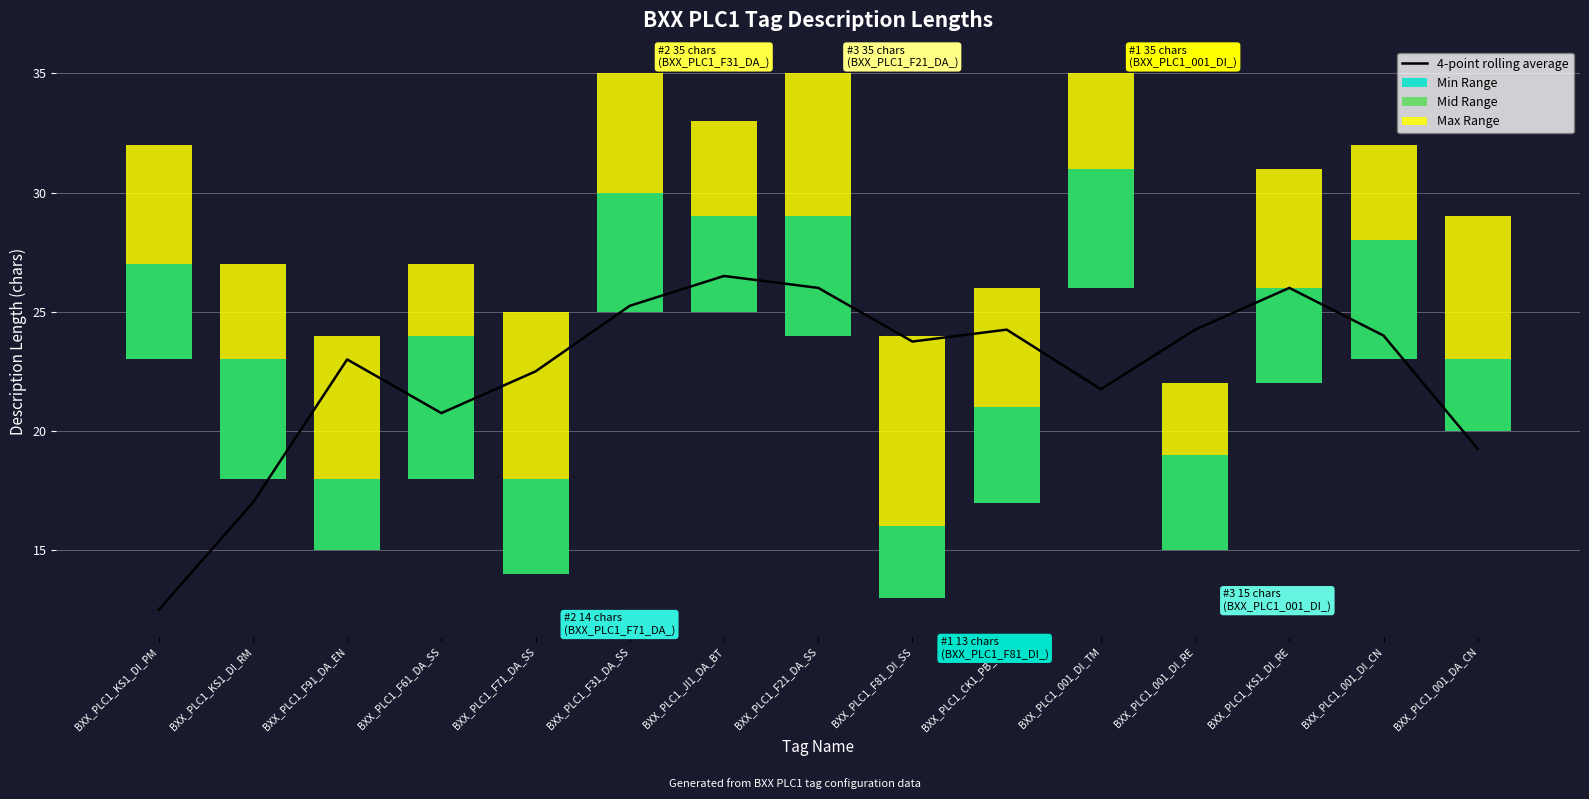

What are all the series names shown in the legend?

4-point rolling average, Min Range, Mid Range, Max Range